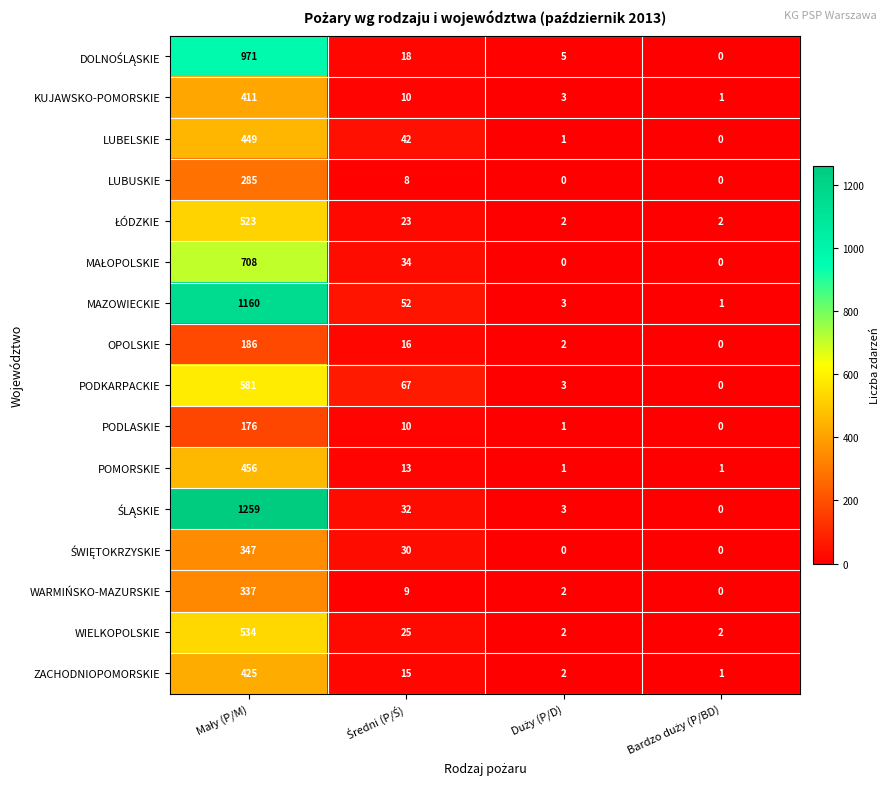

What is the maximum value shown in the chart?

1259